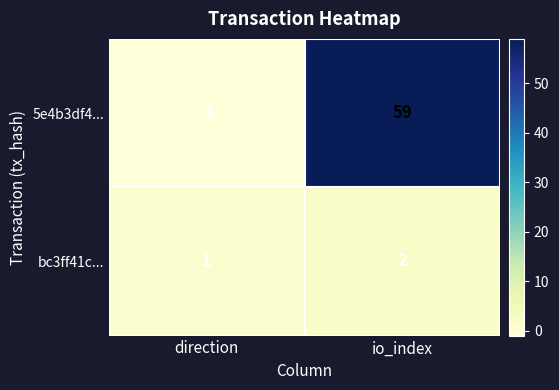

The value of 5e4b3df4... at io_index is 59. True or false?

True